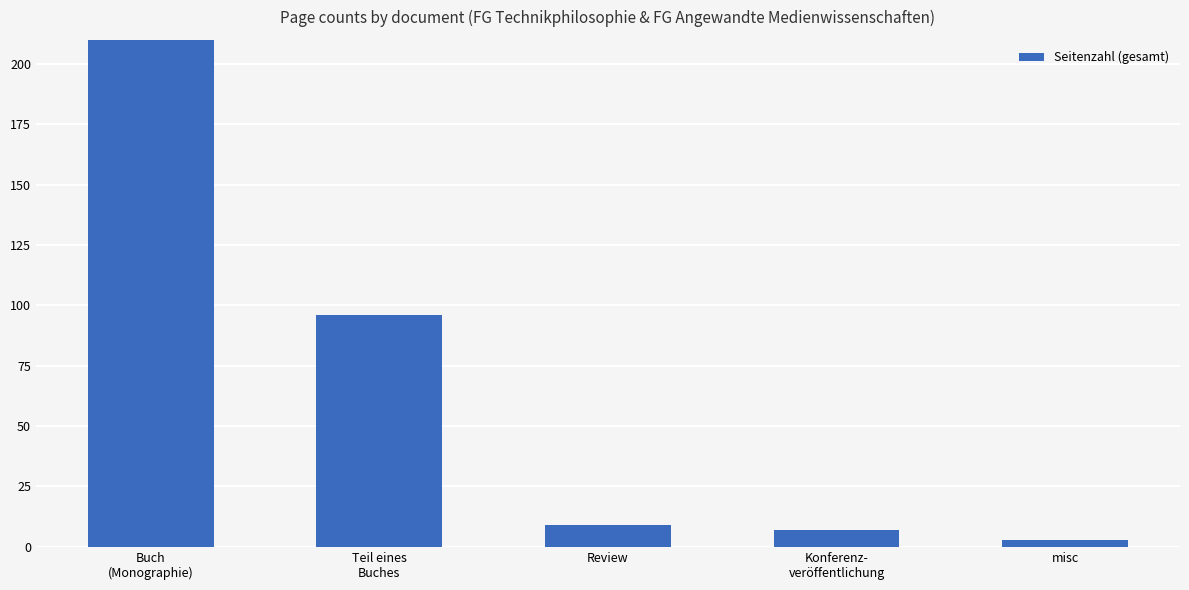

Which label corresponds to the largest value in the chart?

Buch
(Monographie)